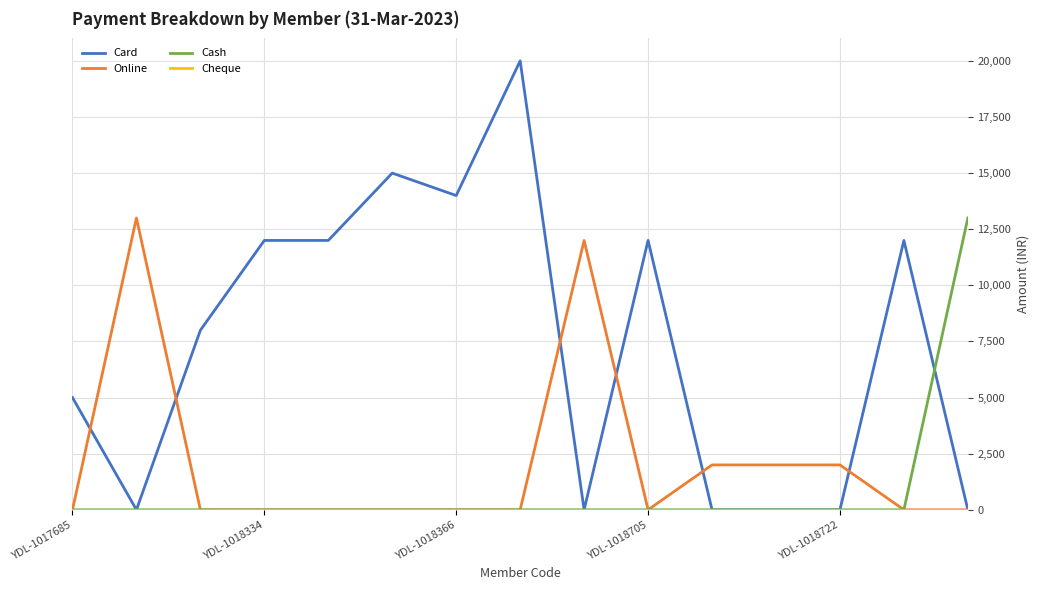

Which series has the largest range (max minus min)?

Card